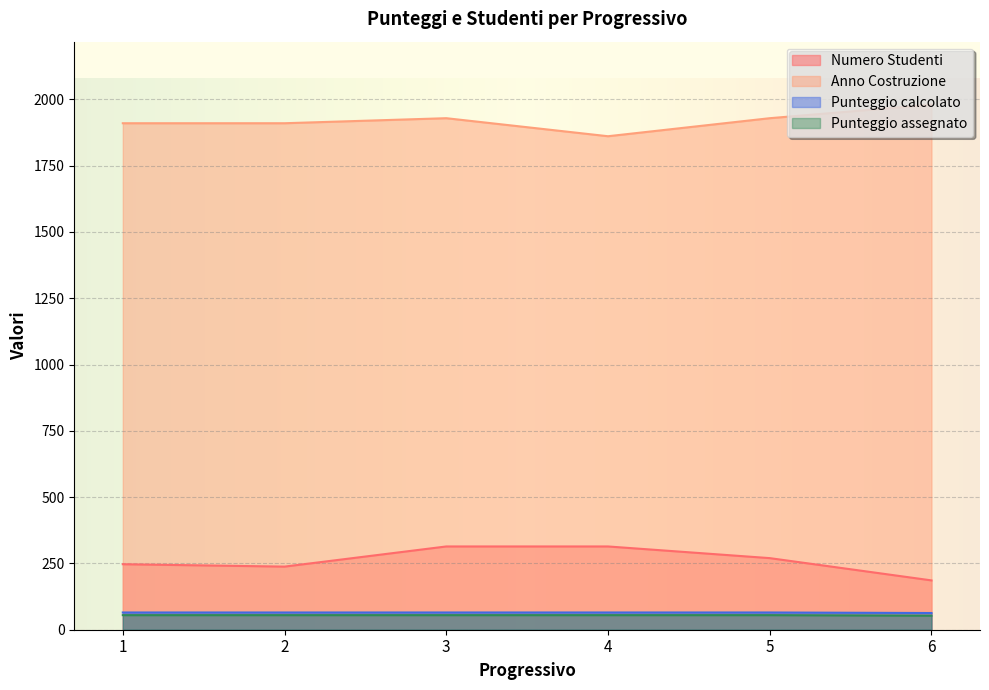

True or false: Punteggio assegnato has a value of 55 at 4.

True